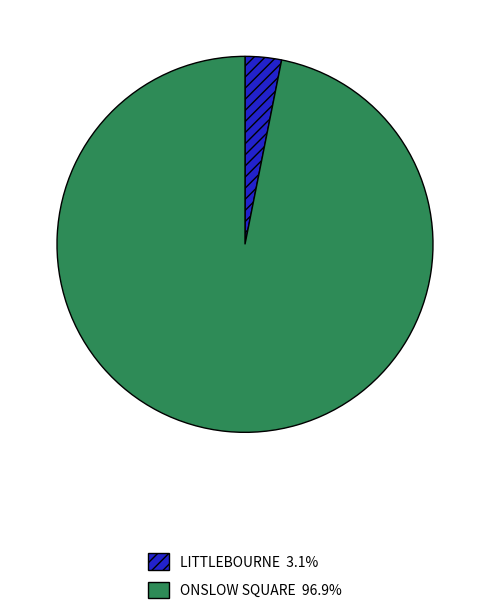

How many slices are in this pie chart?

2